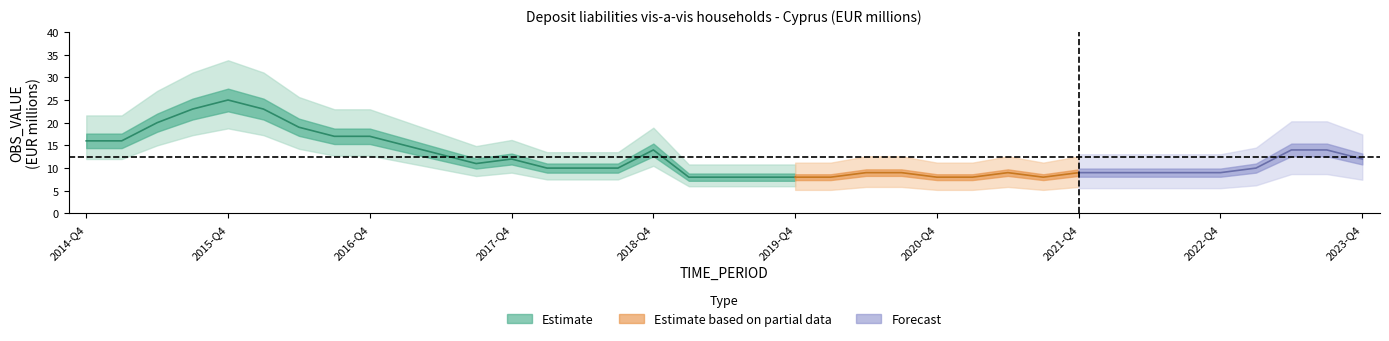

Reading left to right, extract all data points from this chart.

2014-Q4=16	2015-Q1=16	2015-Q2=20	2015-Q3=23	2015-Q4=25	2016-Q1=23	2016-Q2=19	2016-Q3=17	2016-Q4=17	2017-Q1=15	2017-Q2=13	2017-Q3=11	2017-Q4=12	2018-Q1=10	2018-Q2=10	2018-Q3=10	2018-Q4=14	2019-Q1=8	2019-Q2=8	2019-Q3=8	2019-Q4=8	2020-Q1=8	2020-Q2=9	2020-Q3=9	2020-Q4=8	2021-Q1=8	2021-Q2=9	2021-Q3=8	2021-Q4=9	2022-Q1=9	2022-Q2=9	2022-Q3=9	2022-Q4=9	2023-Q1=10	2023-Q2=14	2023-Q3=14	2023-Q4=12